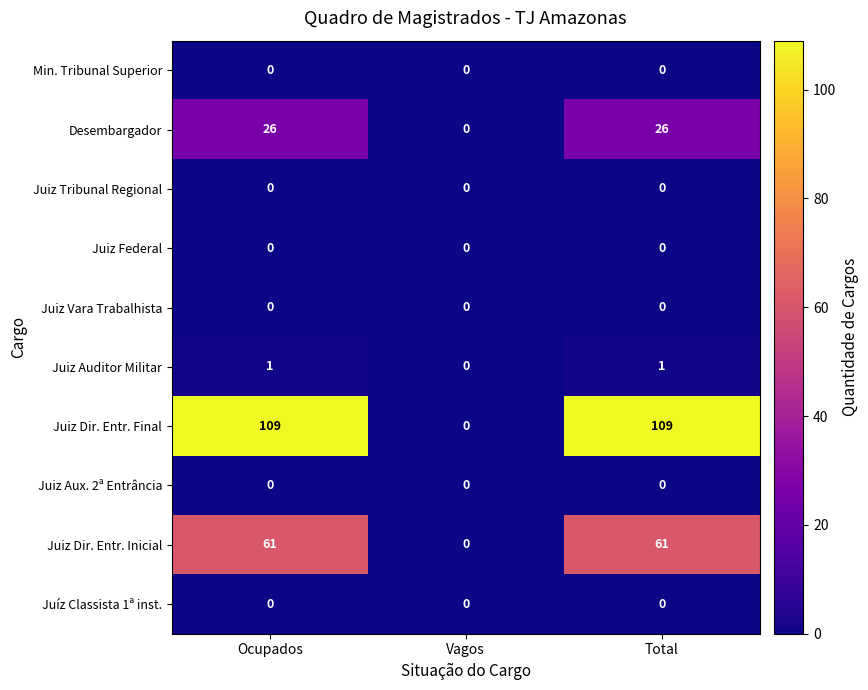

Which series has the largest total across all categories?

Juiz Dir. Entr. Final